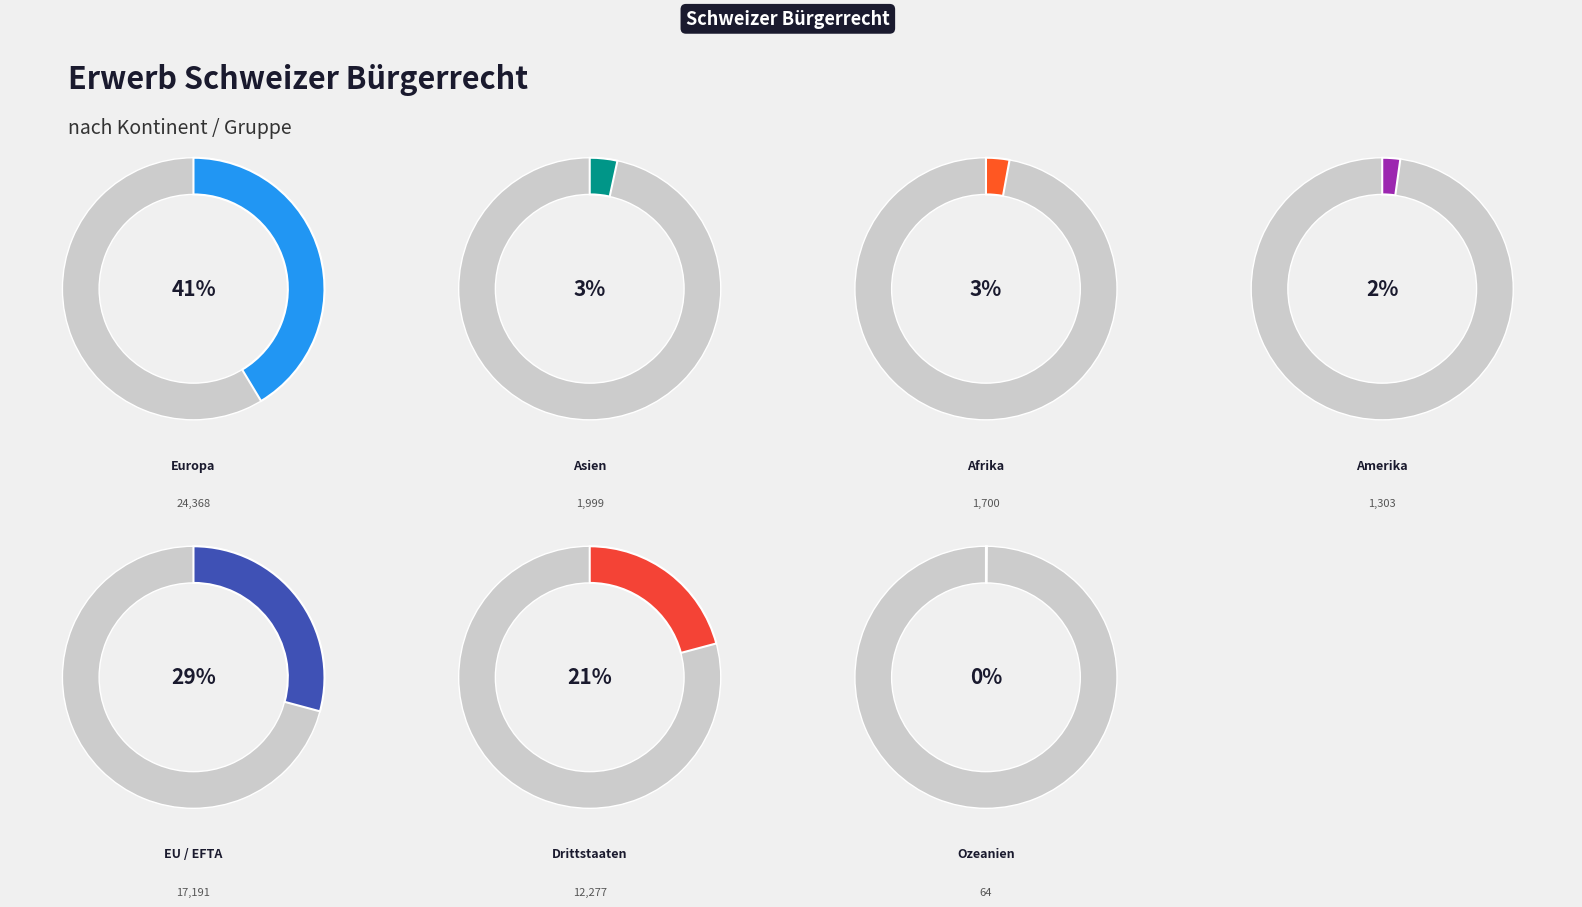

How much of the chart is everything except Ozeanien?

99.9%